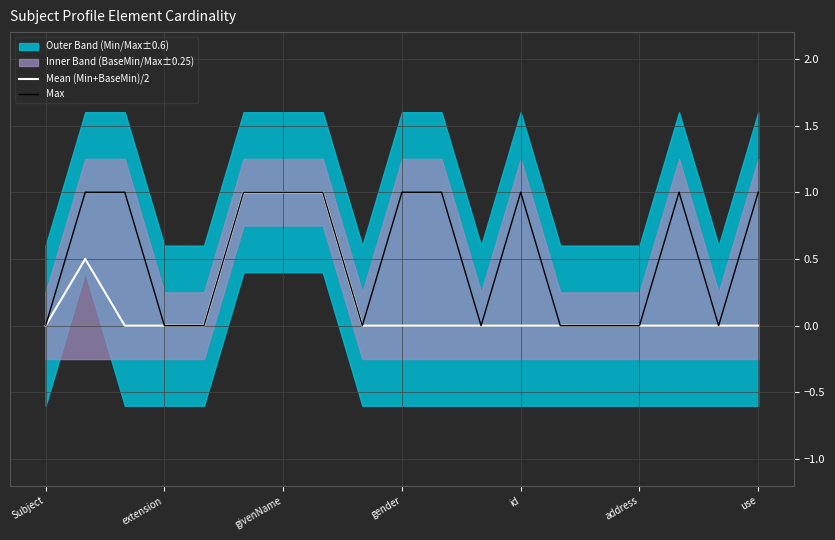

Is it true that Max equals 0.5 at address?

False